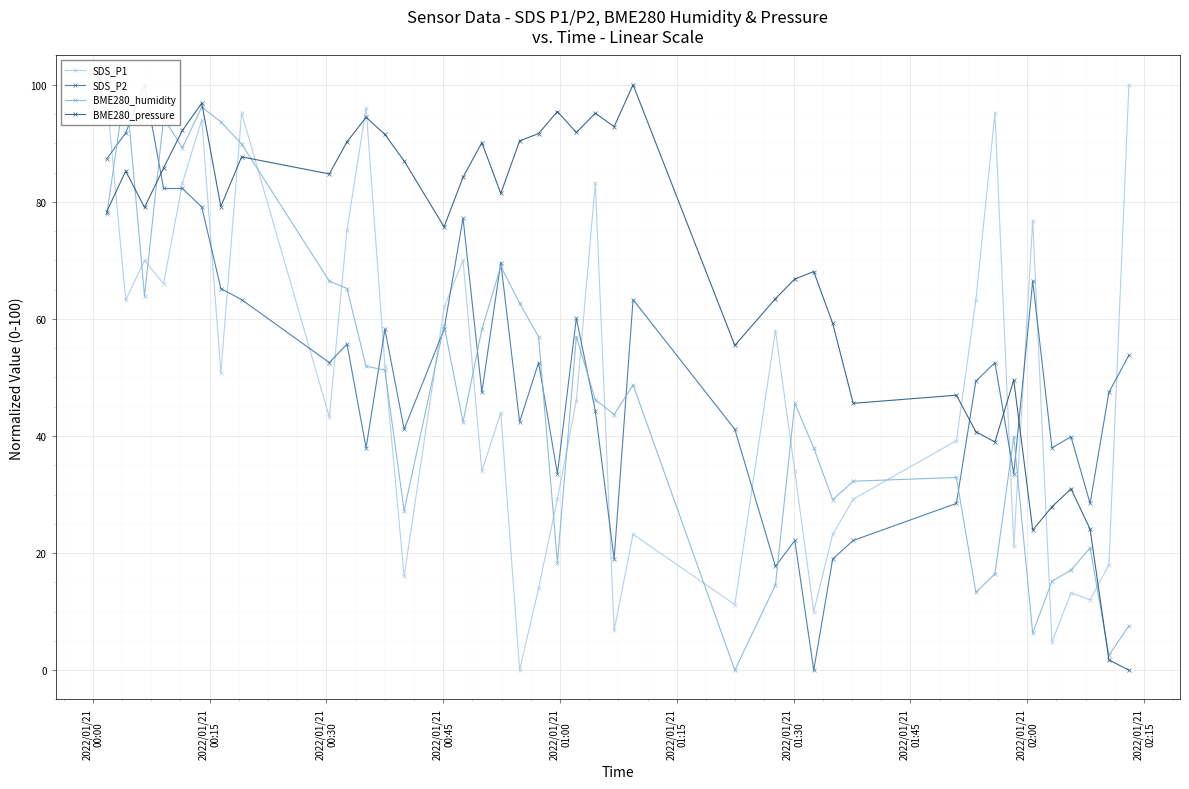

True or false: SDS_P1 and BME280_pressure cross at least once.

True